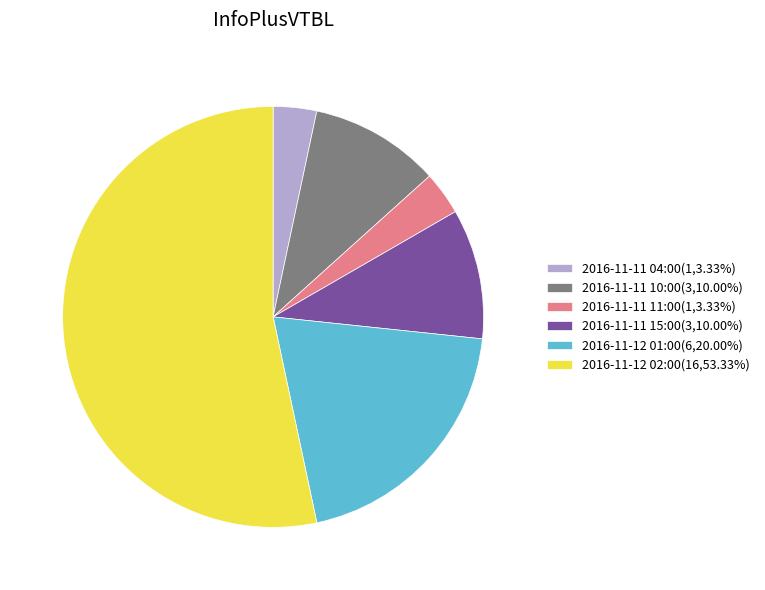

Combined, do 2016-11-11 15:00(3,10.00%) and 2016-11-11 10:00(3,10.00%) account for over 50%?

No